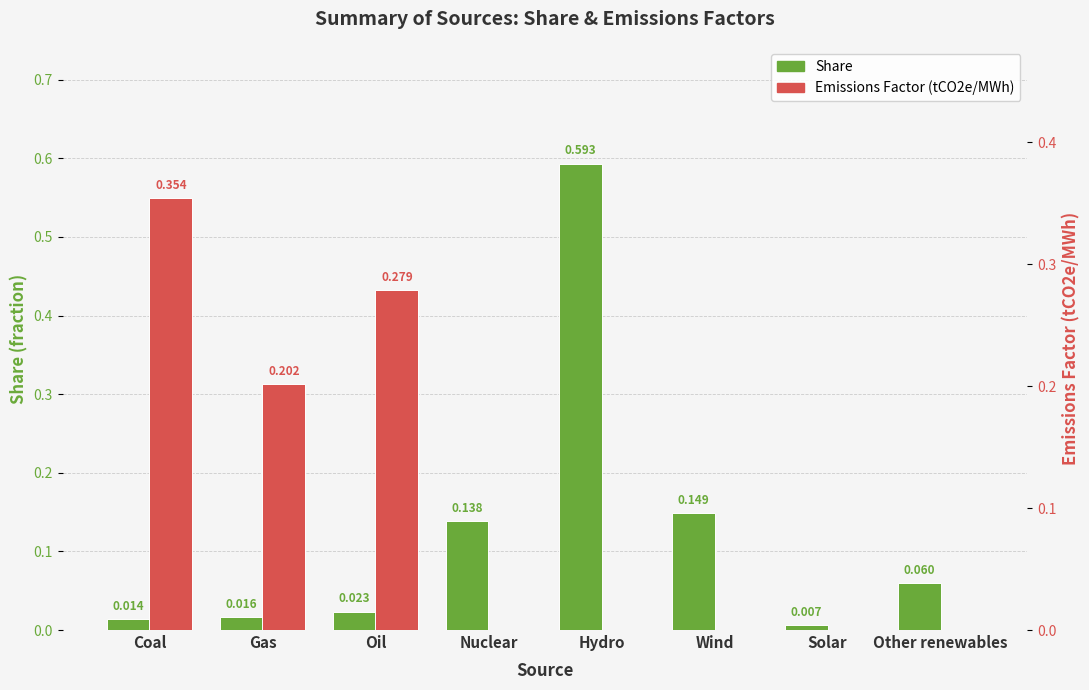

Which series changed the most between Gas and Nuclear?

Emissions factor (tCO2e/MWh)